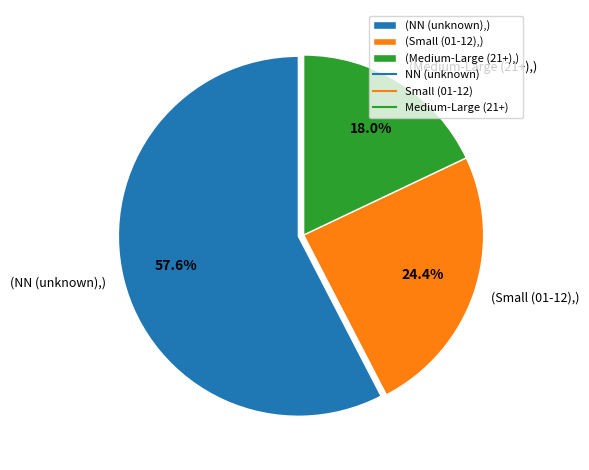

Count the number of slices in the pie.

3